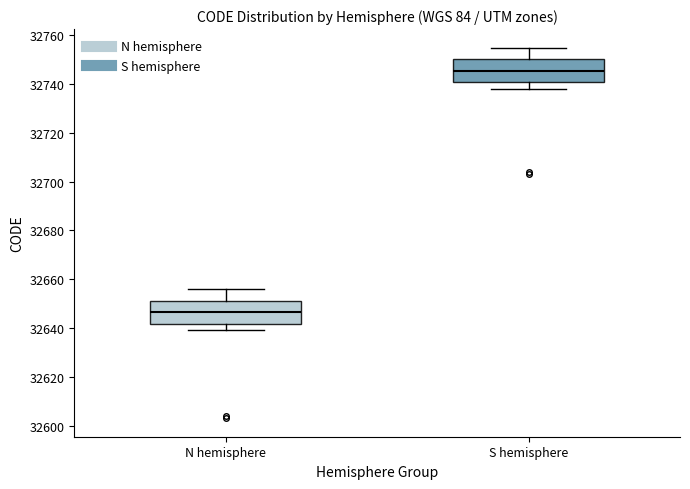

Reading left to right, transcribe this box plot: for each box, give where its median line is, the range the box spans, and where its two whiskers end, as read against the y-axis. The values are not printed on the chart, so give them approximately, as read against the axis.

N hemisphere: median 32646, box 32642 to 32652, whiskers 32640 to 32656
S hemisphere: median 32746, box 32740 to 32750, whiskers 32738 to 32756